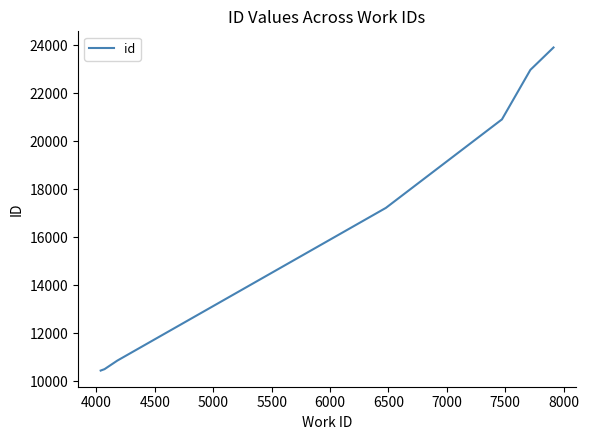

What is the maximum value shown in the chart?

23901